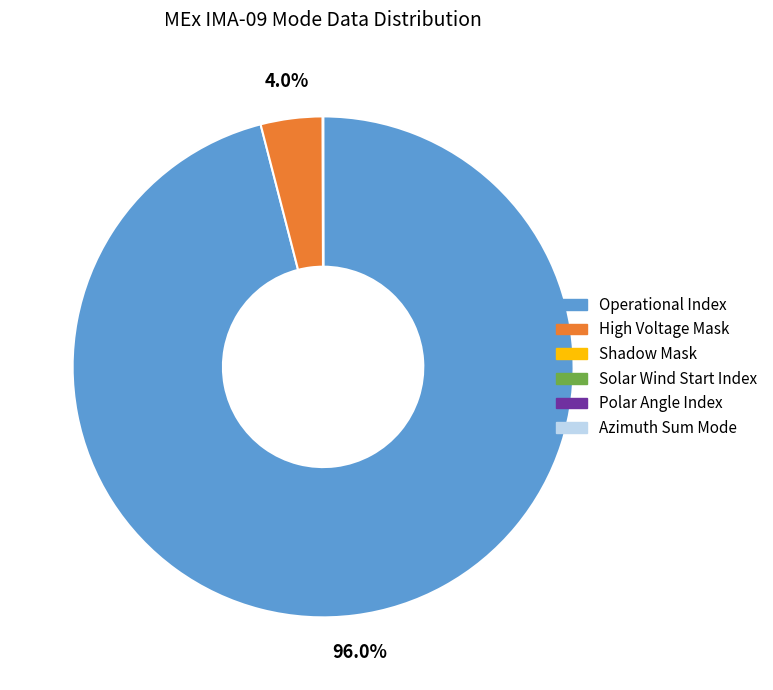

To the nearest percent, what is the average slice percentage?

17%